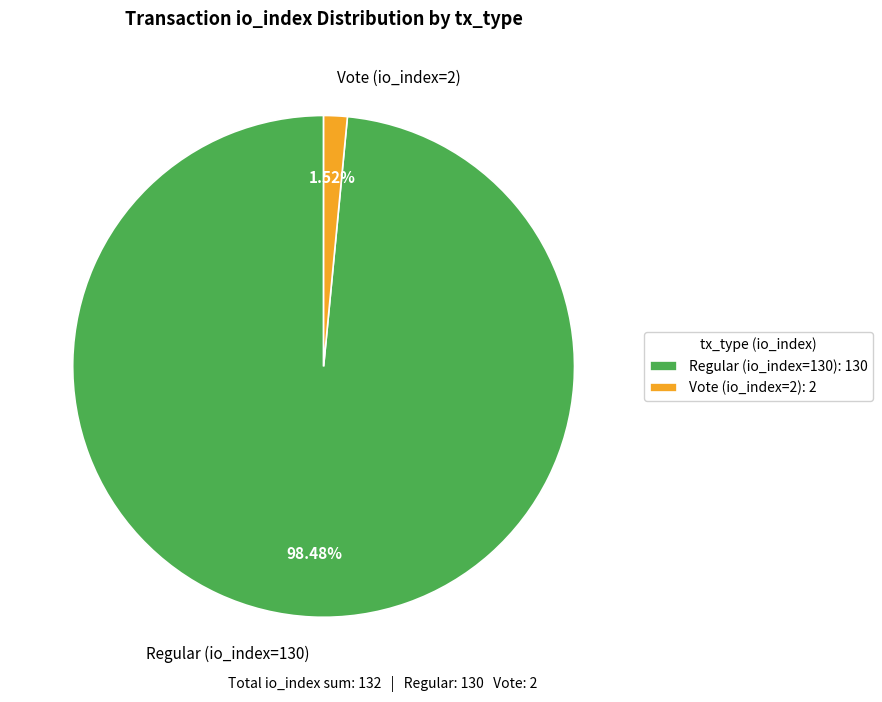

What percentage do Vote (io_index=2) and Regular (io_index=130) together represent?

100.0%